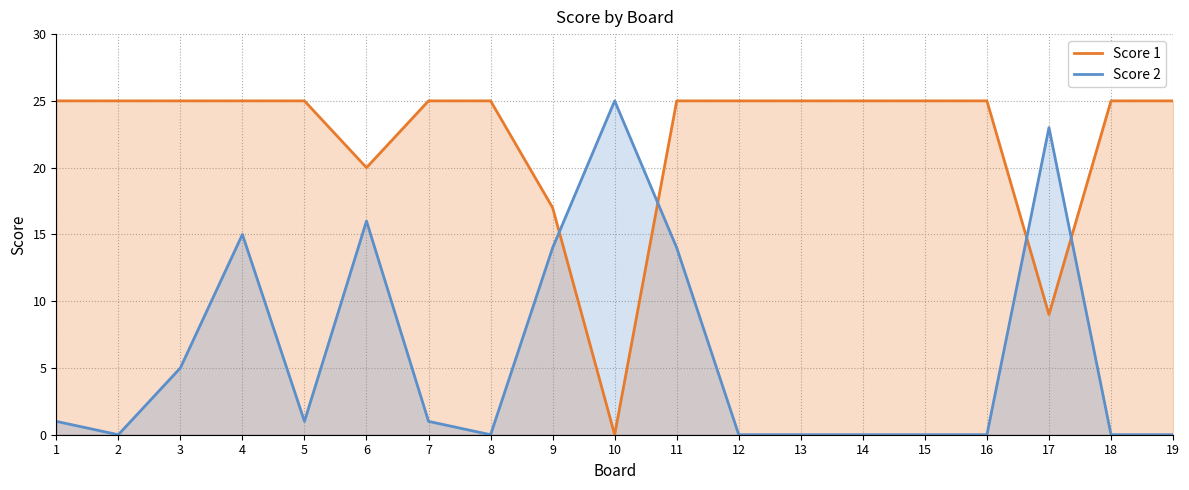

Where is the first local maximum for Score 2?

4